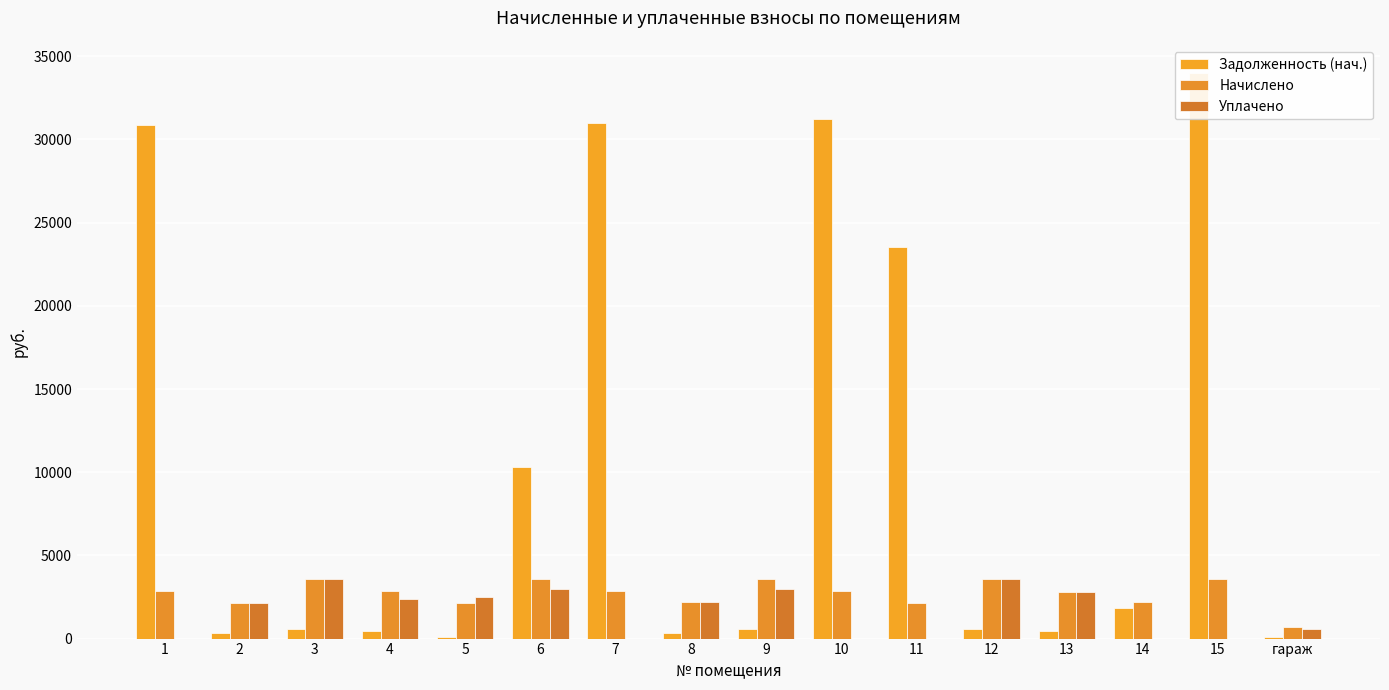

Is it true that Задолженность (нач.) equals 48716.4 at 1?

False